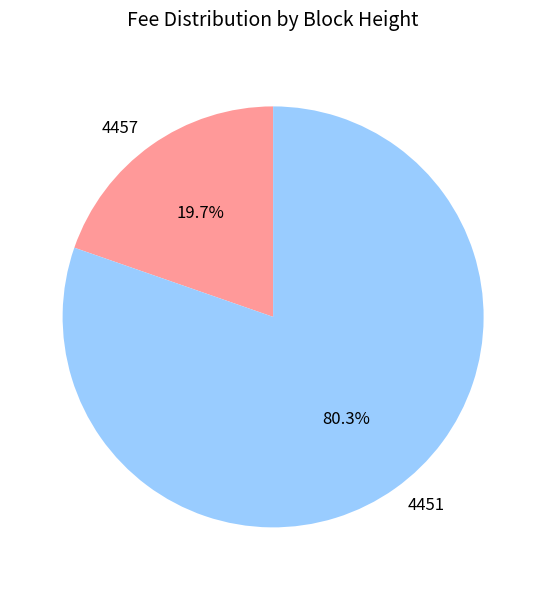

How many slices are in this pie chart?

2